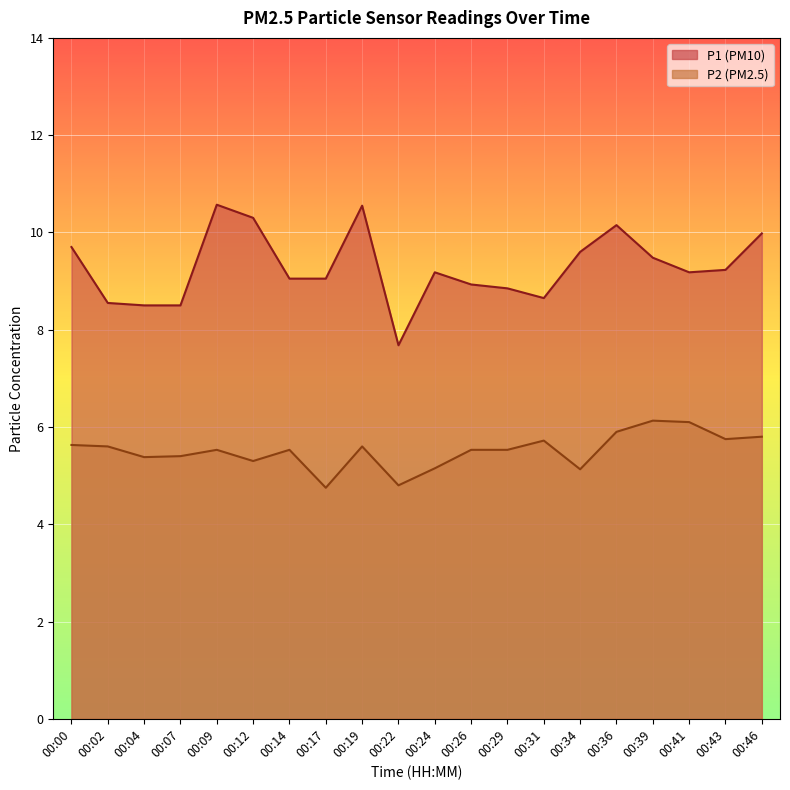

True or false: P2 and P1 cross at least once.

False